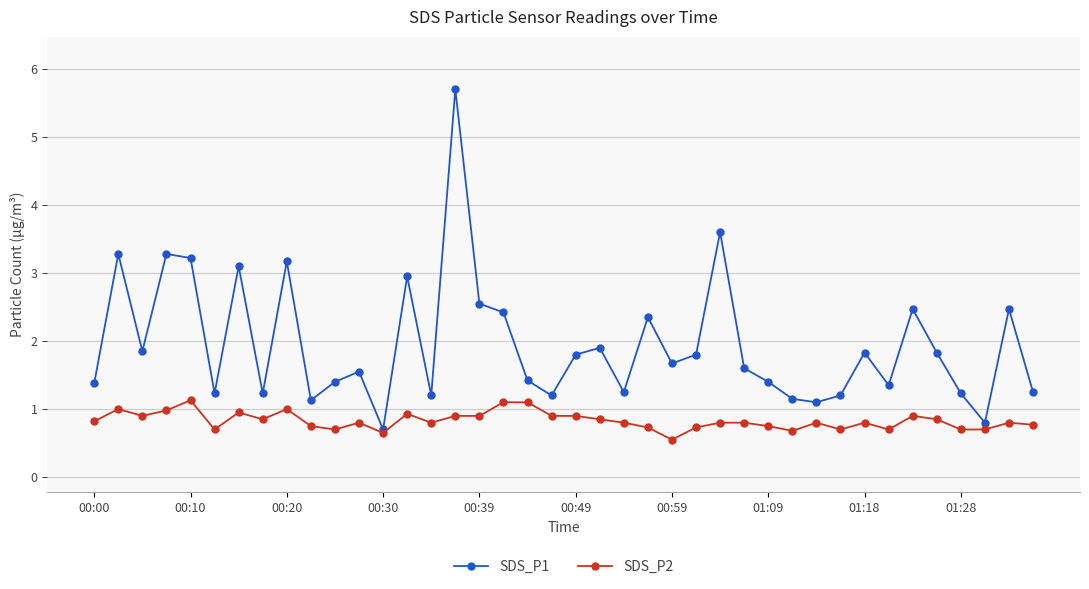

Rank the series by their maximum value, from highest to lowest.

SDS_P1, SDS_P2